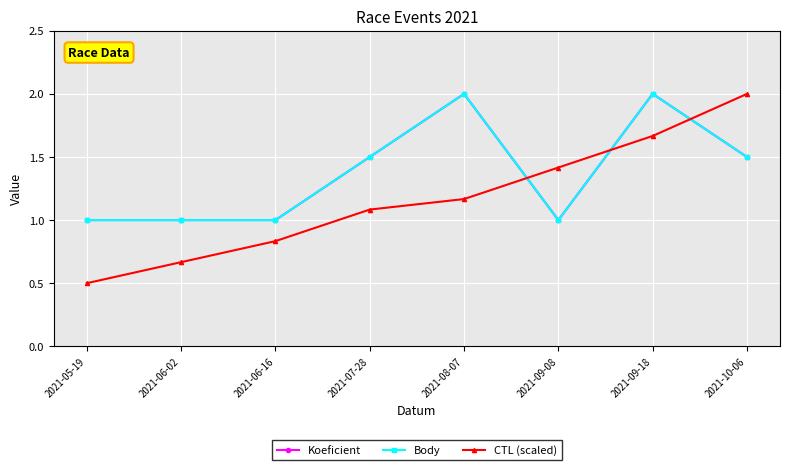

What is the value of the Koeficient point at the 5th from the left?

2.0